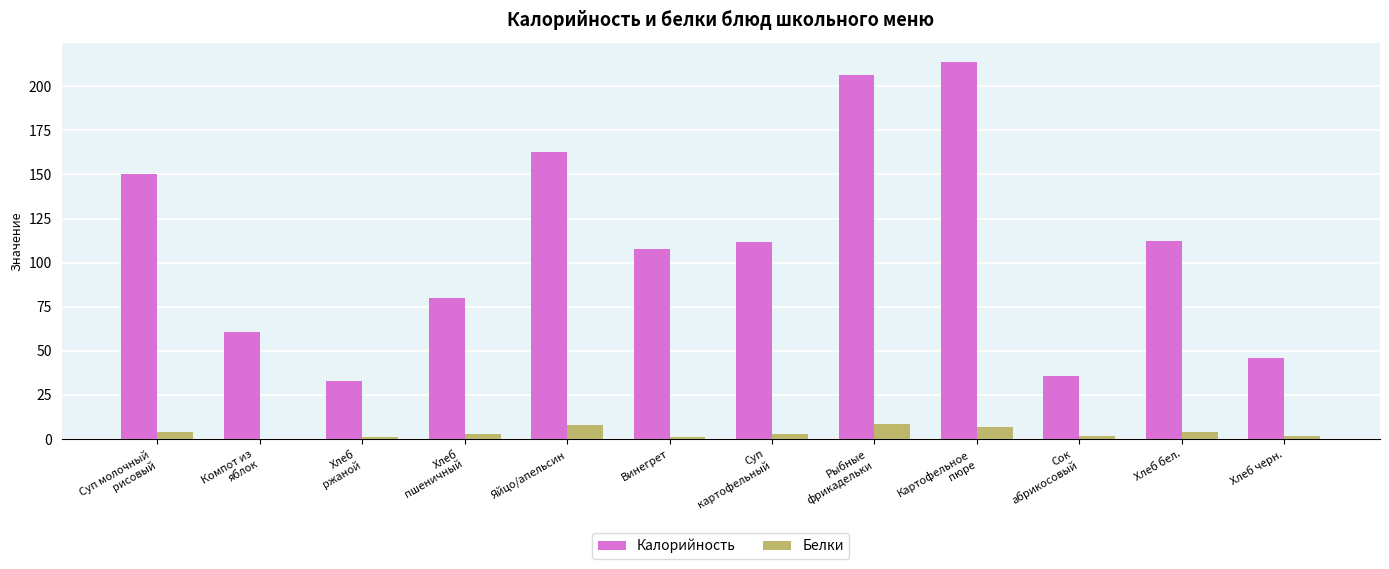

True or false: Калорийность has a value of 112.0 at Хлеб бел..

True